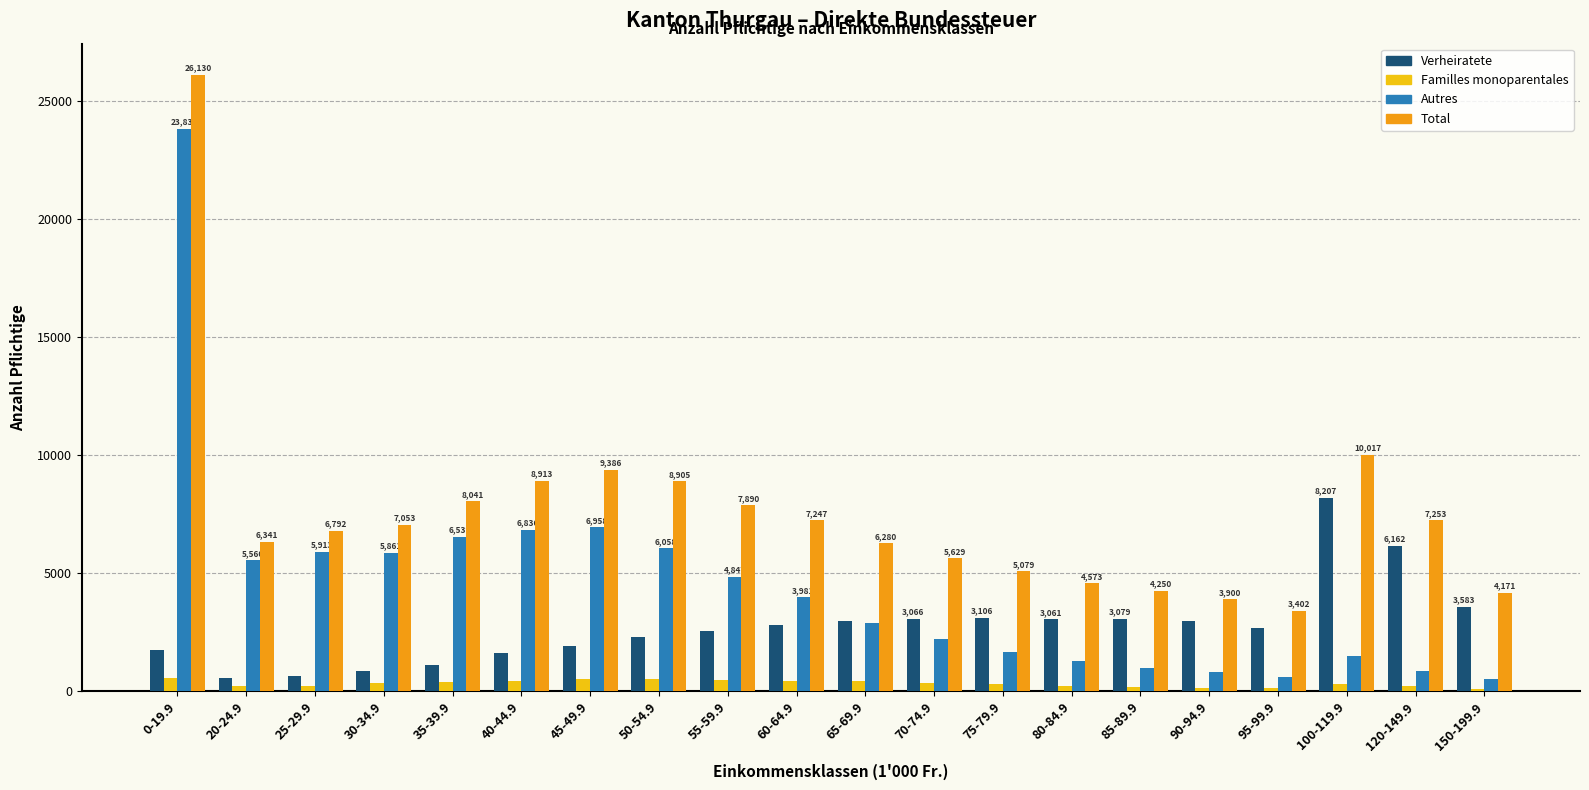

At which category is the sum across all series the highest?

0-19.9